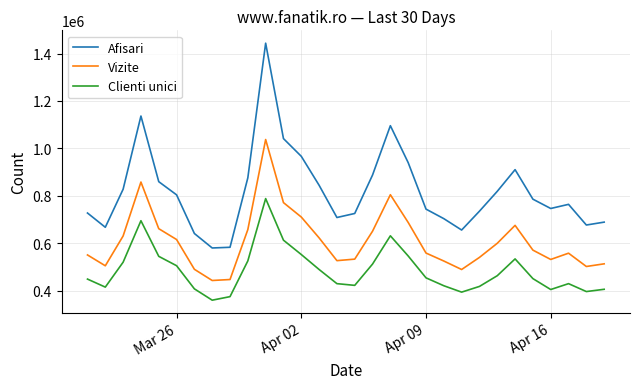

What is the difference between the maximum and minimum values in the Vizite series?

594269